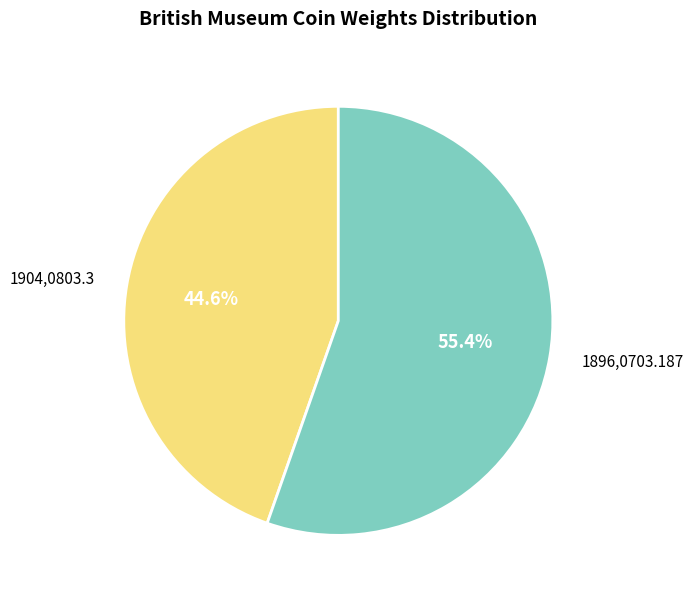

The 1904,0803.3 slice represents 56% of the pie. True or false?

False